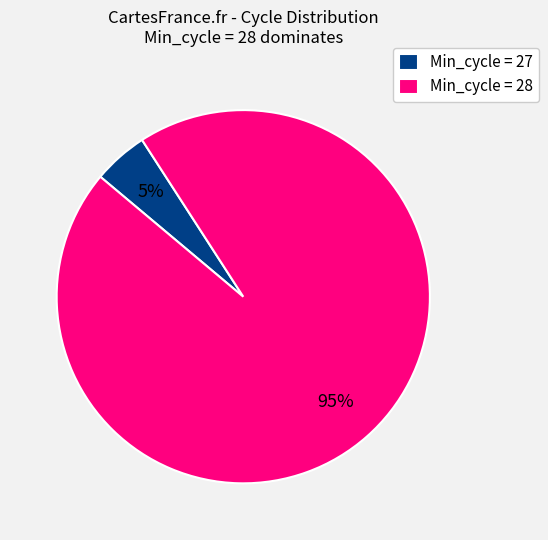

Is Min_cycle = 27 the majority of the pie?

No